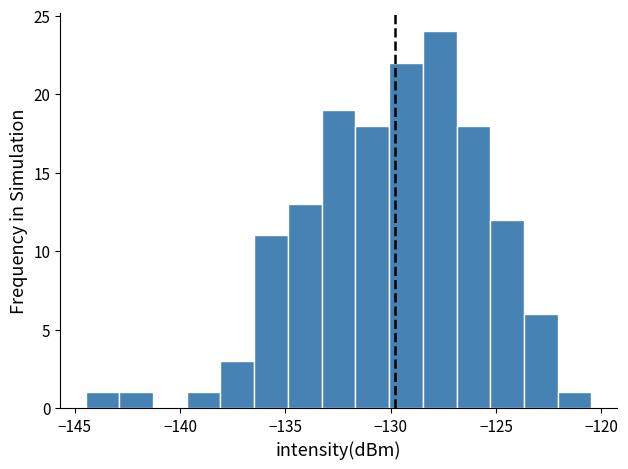

Read against the x-axis, roughly where is the centre of the tallest bar?

-127.5